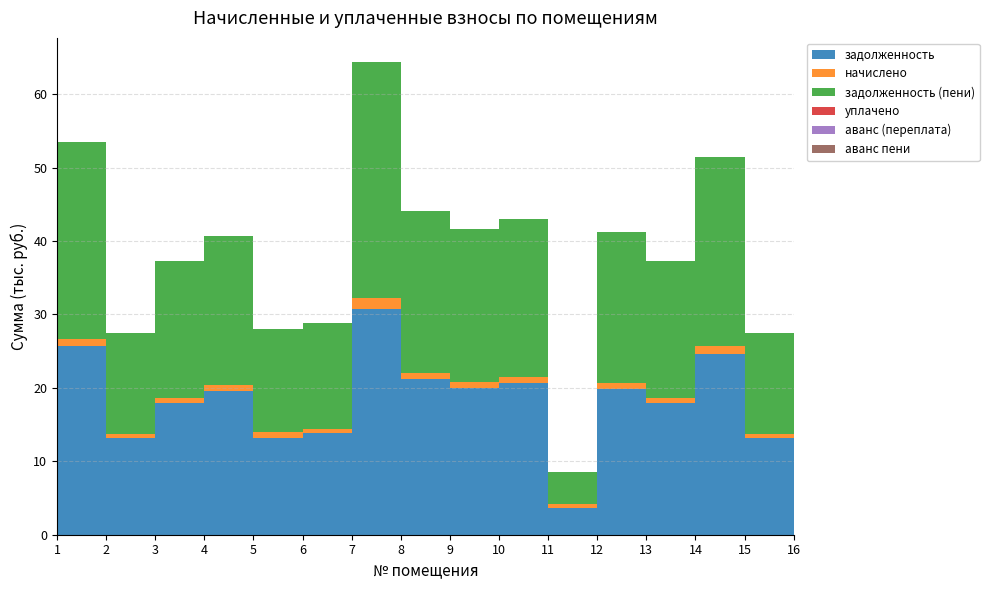

Reading left to right, transcribe all the data shown in this chart.

задолженность: 25663.1	13184.6	17893.4	19541.6	13168.8	13843.9	30716.7	21189.6	19965.4	20671.6	3663.8	19820.4	17893.4	24672.2	13184.6	19871.0
начислено: 1062.8	546.0	741.0	809.2	856.0	573.3	1507.3	877.5	826.8	856.0	579.1	822.9	741.0	1021.8	546.0	822.9
задолженность (пени): 26725.8	13730.6	18634.4	20350.9	14024.9	14417.2	32224.0	22067.1	20792.2	21527.6	4242.9	20643.3	18634.4	25694.0	13730.6	20693.9
уплачено: 0.0	0.0	0.0	0.0	0.0	0.0	0.0	0.0	0.0	0.0	0.0	0.0	0.0	0.0	0.0	0.0
аванс (переплата): 0.0	0.0	0.0	0.0	0.0	0.0	0.0	0.0	0.0	0.0	0.0	0.0	0.0	0.0	0.0	0.0
аванс пени: 0.0	0.0	0.0	0.0	0.0	0.0	0.0	0.0	0.0	0.0	0.0	0.0	0.0	0.0	0.0	0.0